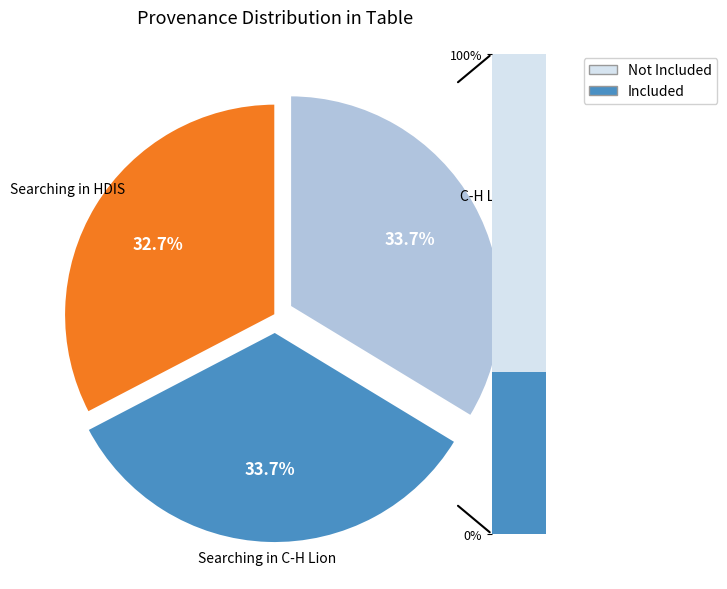

Which slice is the largest?

C-H Lion